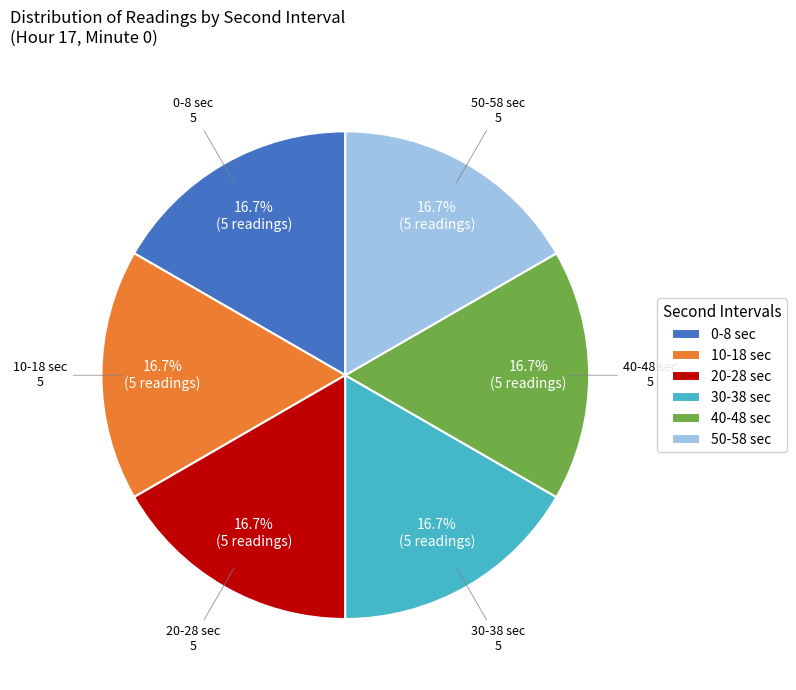

Is 0-8 sec the majority of the pie?

No